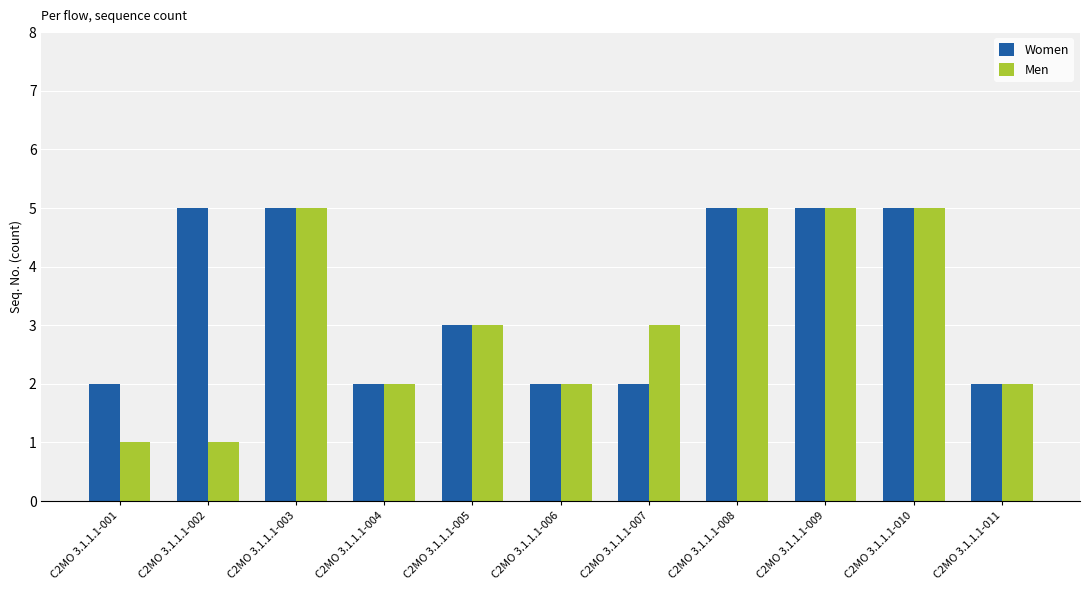

What is the highest value of the Women series?

5